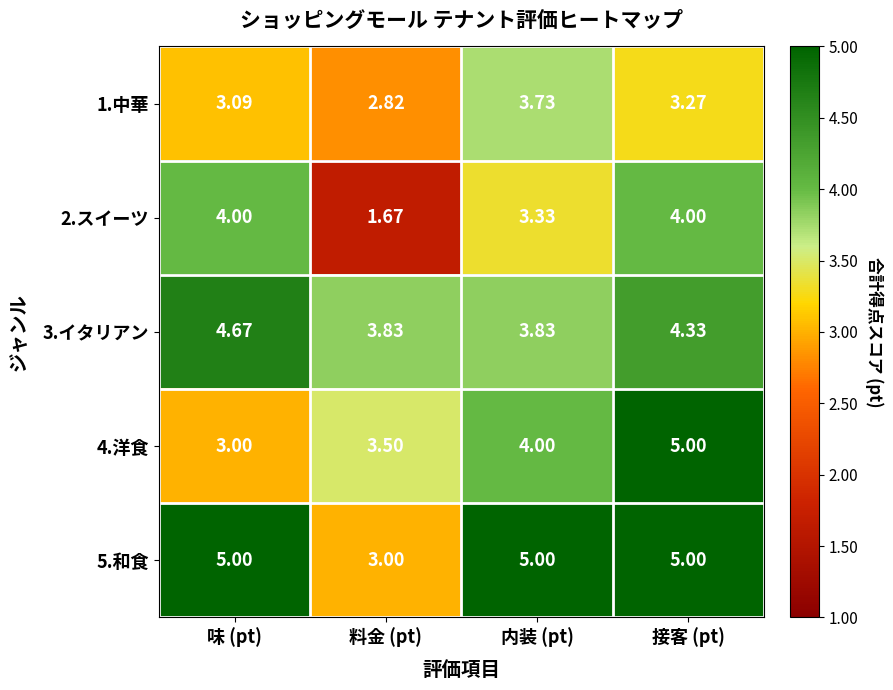

Rank the categories by 4.洋食 value from highest to lowest.

接客 (pt), 内装 (pt), 料金 (pt), 味 (pt)